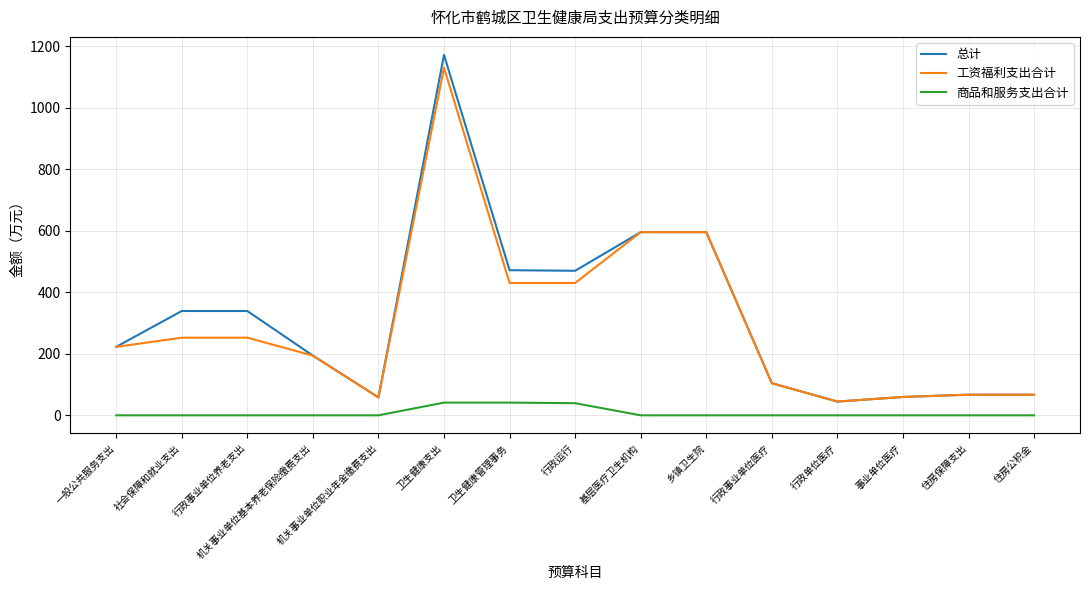

True or false: 商品和服务支出合计 and 工资福利支出合计 cross at least once.

False